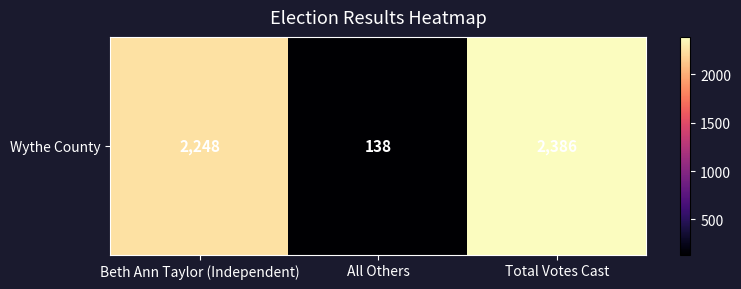

Approximately how many times larger is the value at Total Votes Cast compared to Beth Ann Taylor (Independent)?

1.1